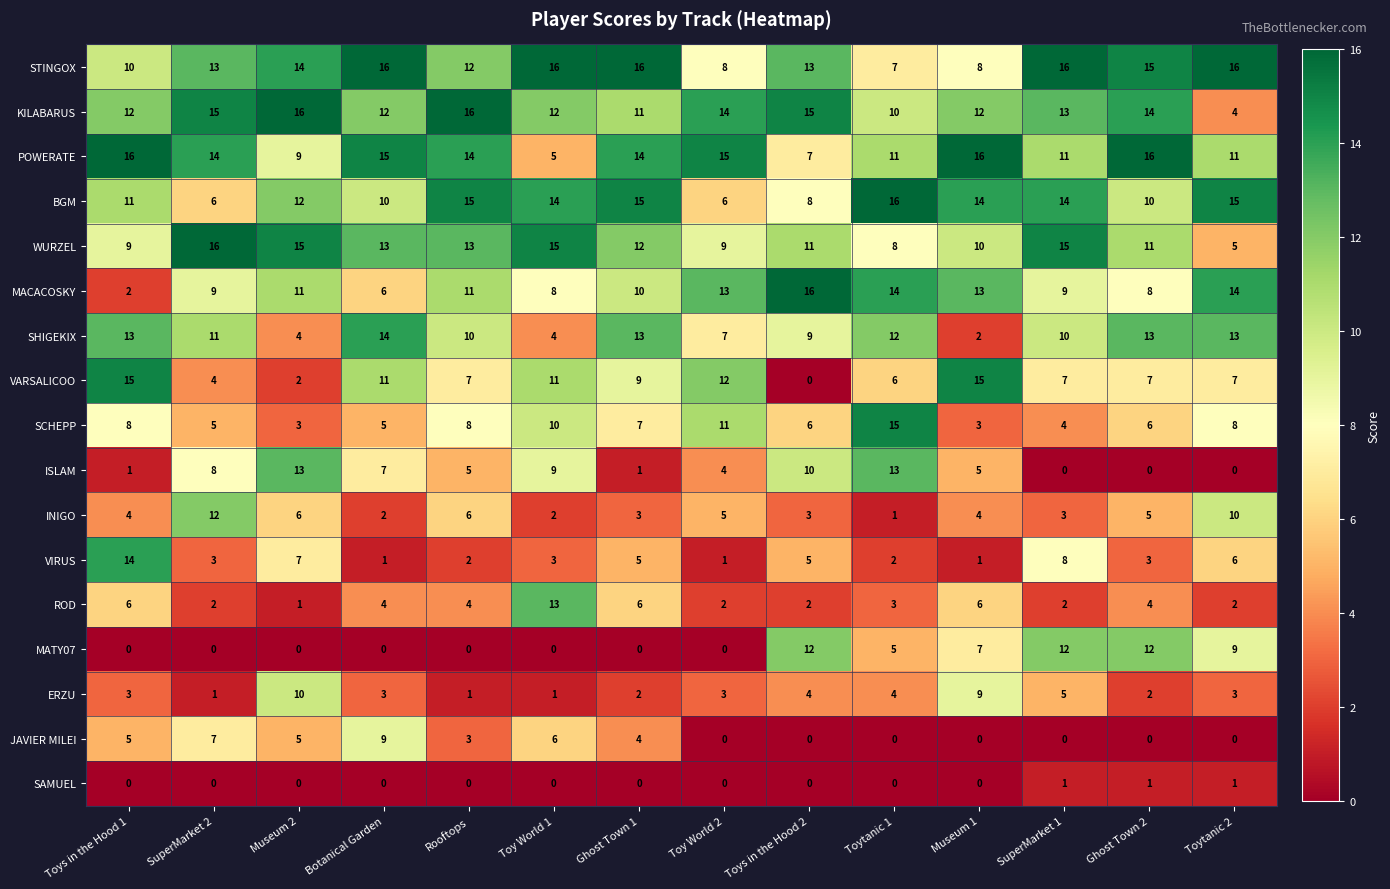

Which series changed the most between SuperMarket 2 and SuperMarket 1?

MATY07